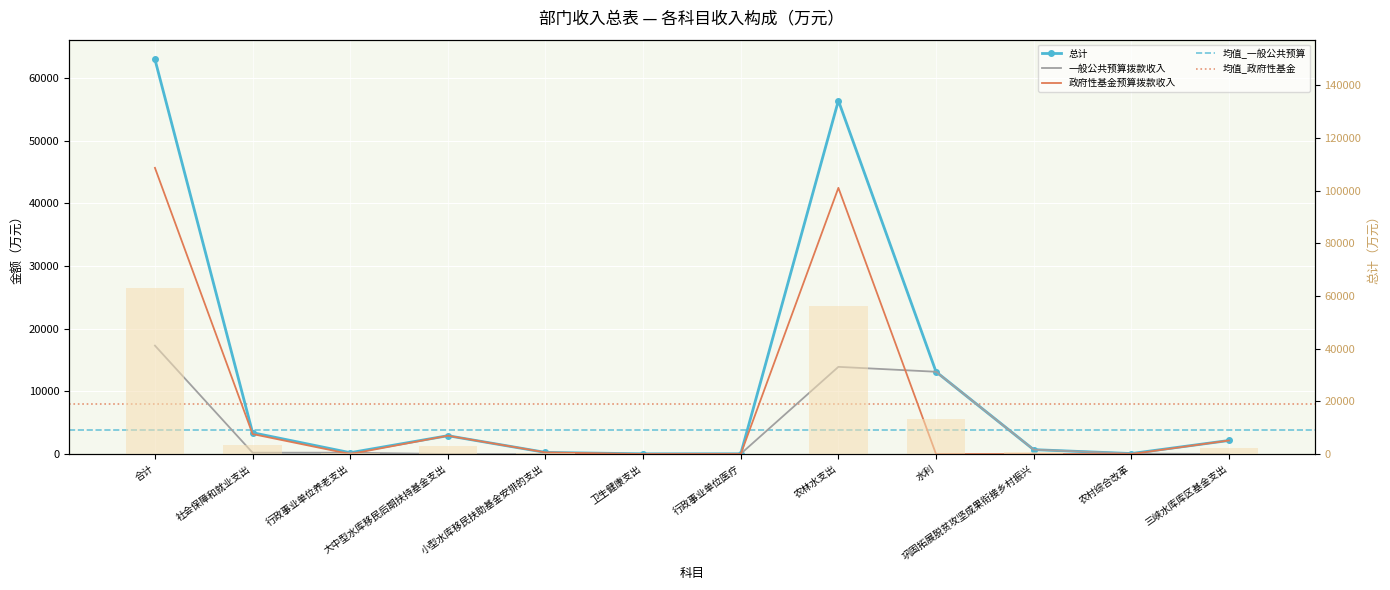

Reading right to left, extract all data points from this chart.

总计: 三峡水库库区基金支出=2163.0	农村综合改革=81.0	巩固拓展脱贫攻坚成果衔接乡村振兴=704.0	水利=13122.1	农林水支出=56360.7	行政事业单位医疗=37.3	卫生健康支出=37.3	小型水库移民扶助基金安排的支出=263.6	大中型水库移民后期扶持基金支出=2924.7	行政事业单位养老支出=216.3	社会保障和就业支出=3404.6	合计=62936.3
一般公共预算拨款收入: 三峡水库库区基金支出=0.0	农村综合改革=81.0	巩固拓展脱贫攻坚成果衔接乡村振兴=704.0	水利=13122.1	农林水支出=13907.0	行政事业单位医疗=37.3	卫生健康支出=37.3	小型水库移民扶助基金安排的支出=0.0	大中型水库移民后期扶持基金支出=0.0	行政事业单位养老支出=216.3	社会保障和就业支出=216.3	合计=17294.4
政府性基金预算拨款收入: 三峡水库库区基金支出=2163.0	农村综合改革=0.0	巩固拓展脱贫攻坚成果衔接乡村振兴=0.0	水利=0.0	农林水支出=42453.6	行政事业单位医疗=0.0	卫生健康支出=0.0	小型水库移民扶助基金安排的支出=263.6	大中型水库移民后期扶持基金支出=2924.7	行政事业单位养老支出=0.0	社会保障和就业支出=3188.3	合计=45641.9